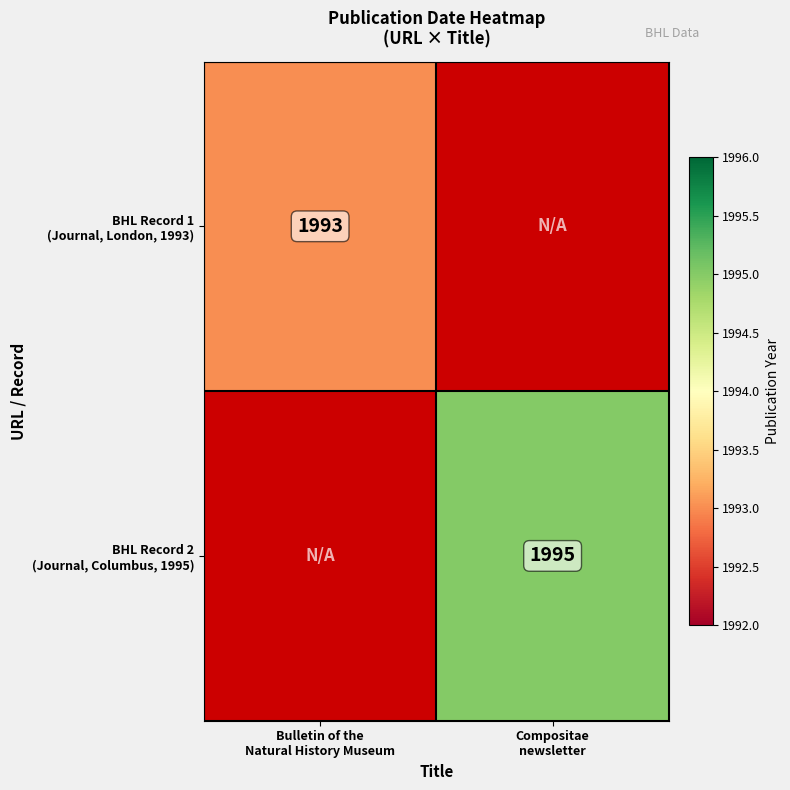

At which label is BHL Record 1 (Journal, London, 1993) closest to 1993?

Bulletin of the Natural History Museum